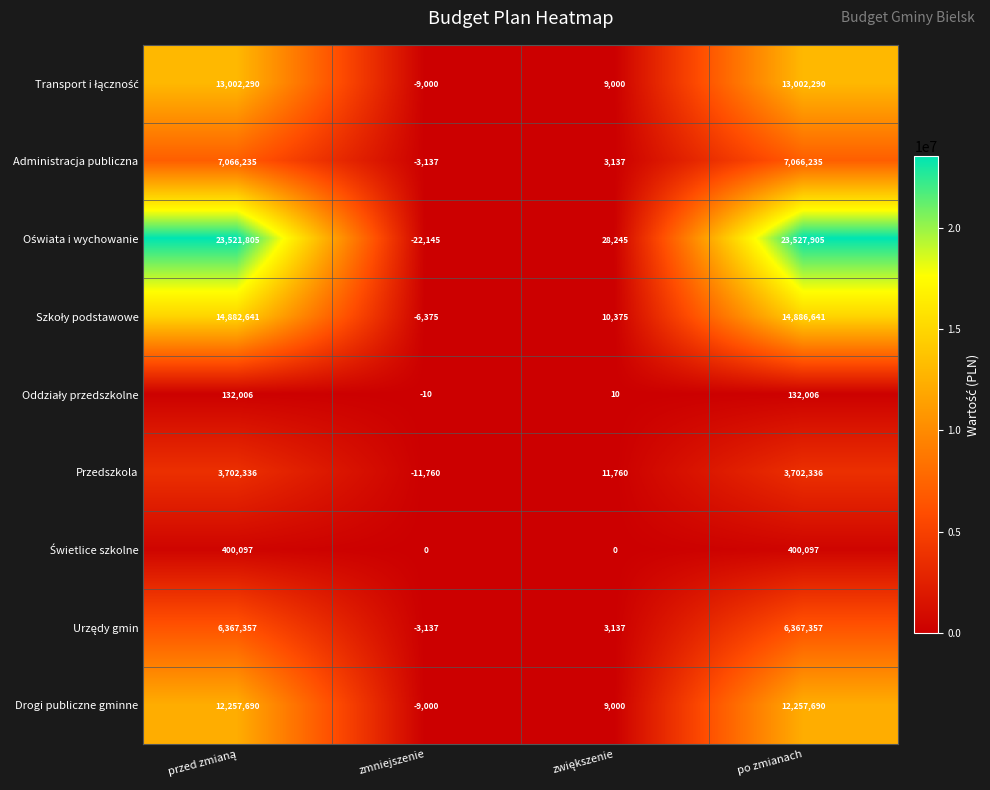

At how many categories does at least one series exceed 14872448?

2